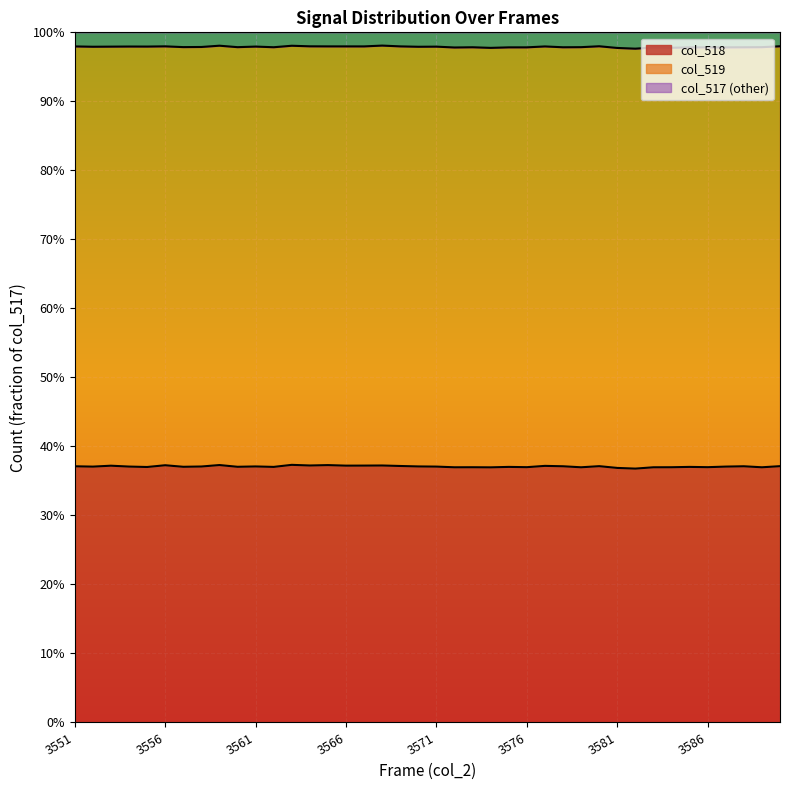

Is it true that the value at 3574 is 0.4?

True